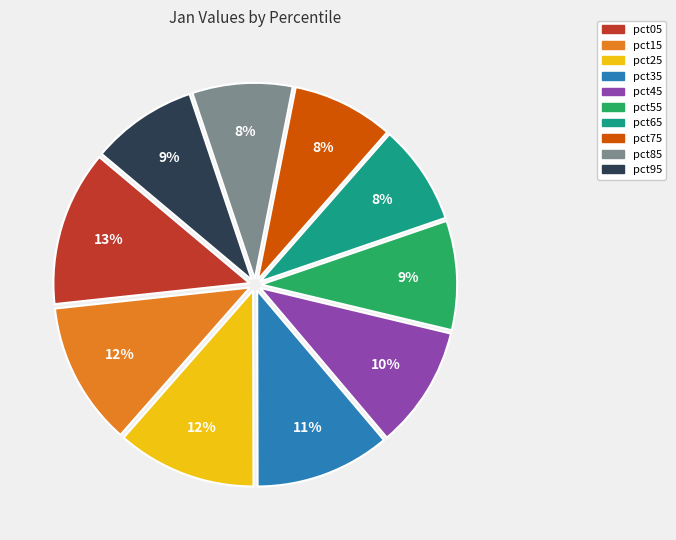

Which has a higher value, pct95 or pct05?

pct05